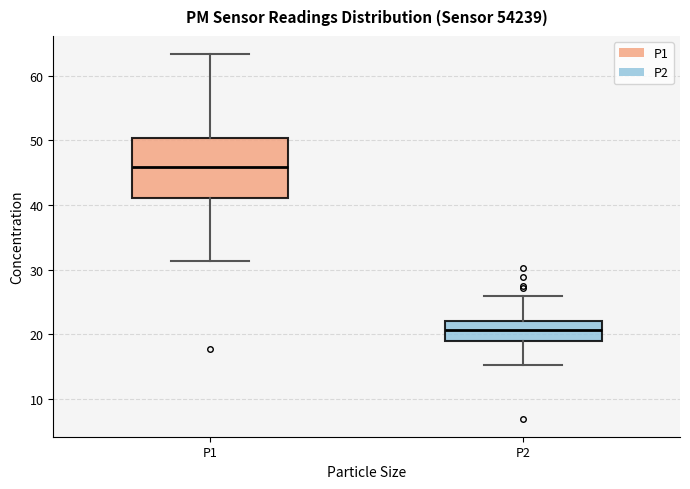

Which box is the tallest, from its lower edge to its upper edge?

P1